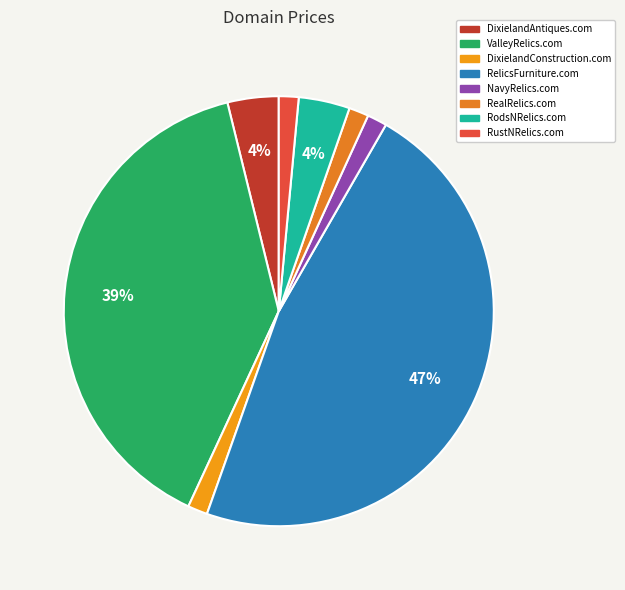

True or false: DixielandAntiques.com accounts for 1% of the total.

False